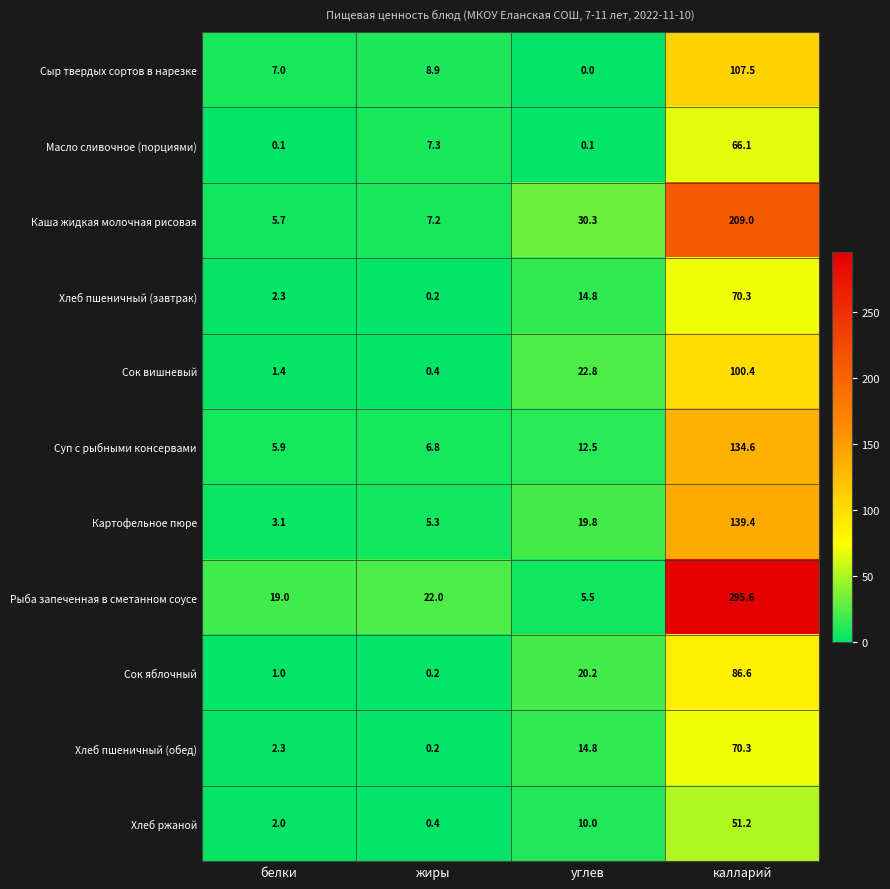

At which label does Сок вишневый first exceed 22?

углев